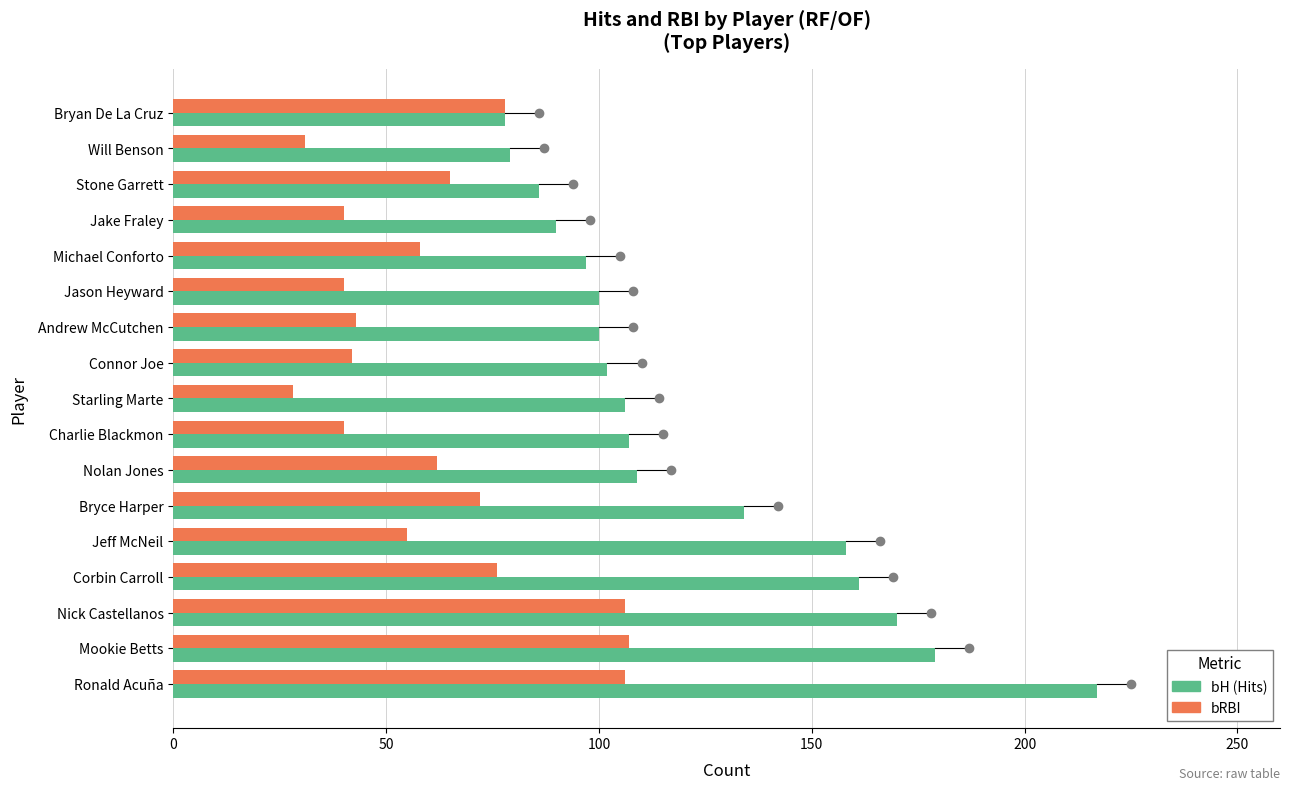

At which category is the sum across all series the highest?

Ronald Acuña